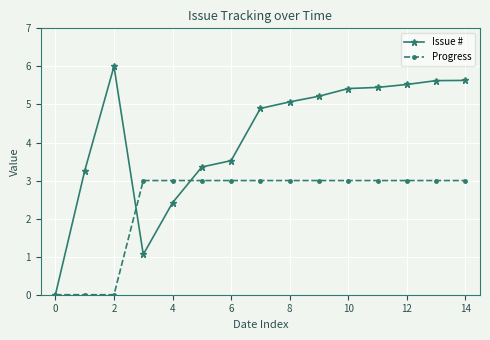

Rank the series by their average value, from lowest to highest.

Progress, Issue #